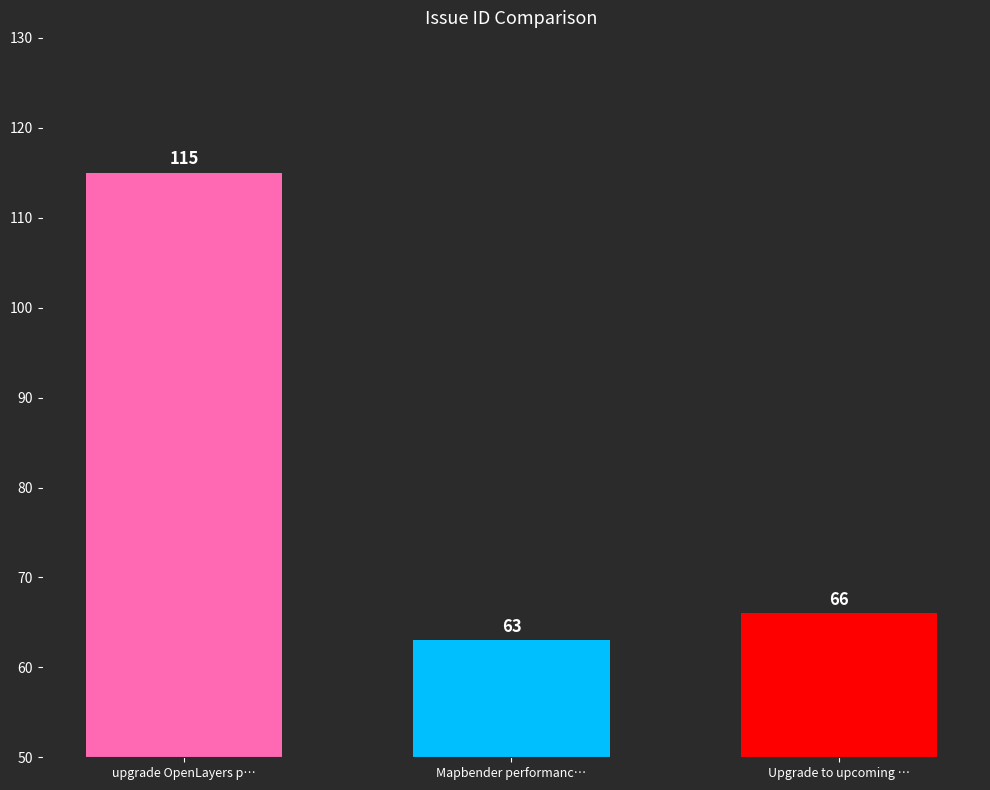

What position from the right is Upgrade to upcoming …?

1